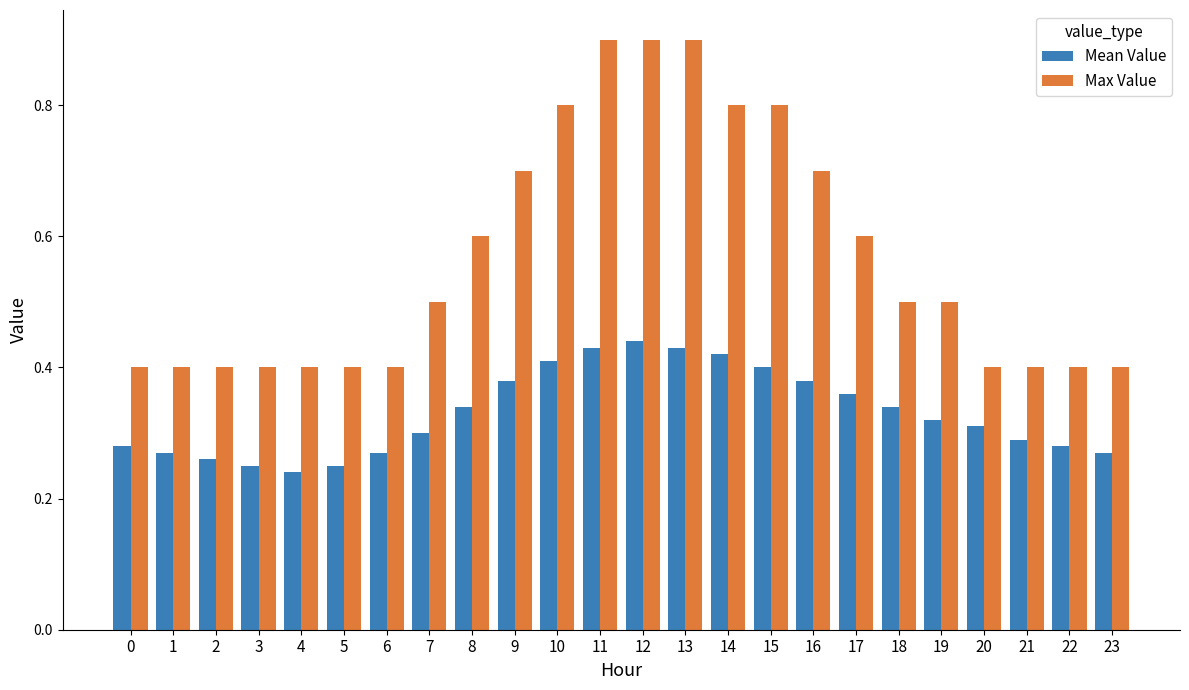

What is the average value of the Max Value series?

0.6